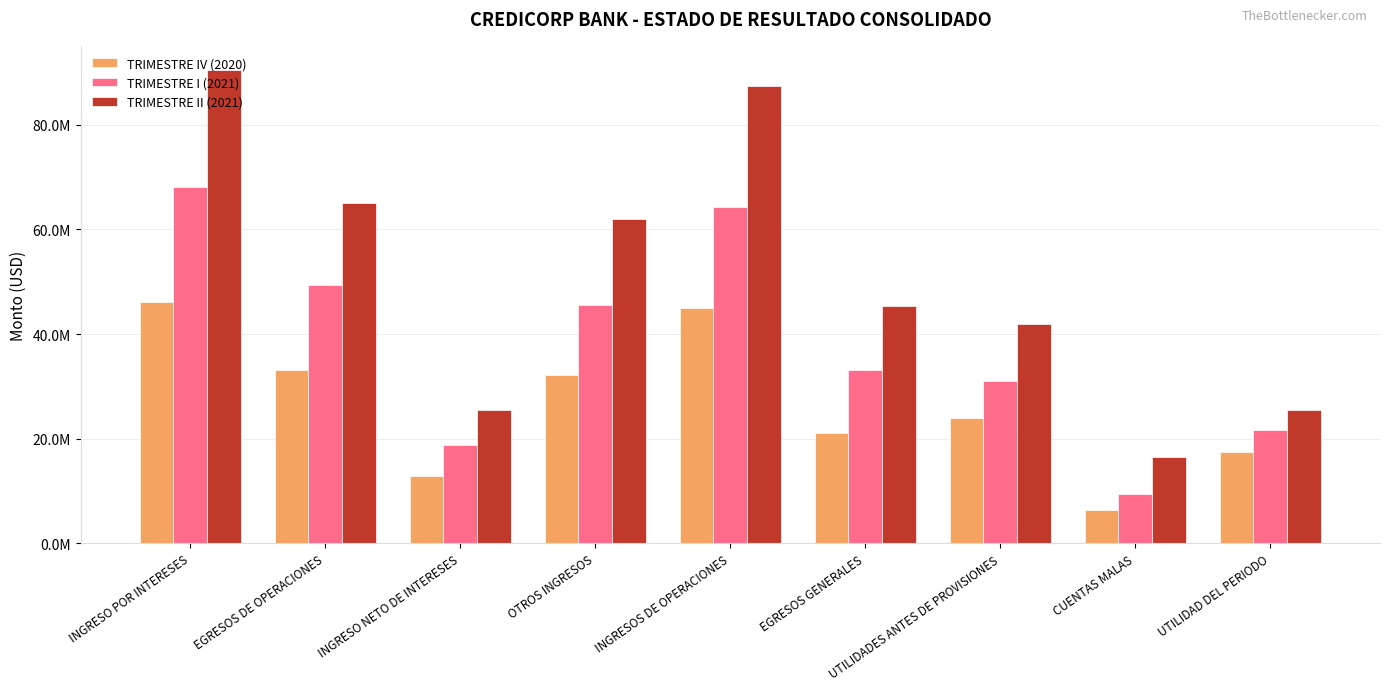

What are all the series names shown in the legend?

TRIMESTRE IV (2020), TRIMESTRE I (2021), TRIMESTRE II (2021)